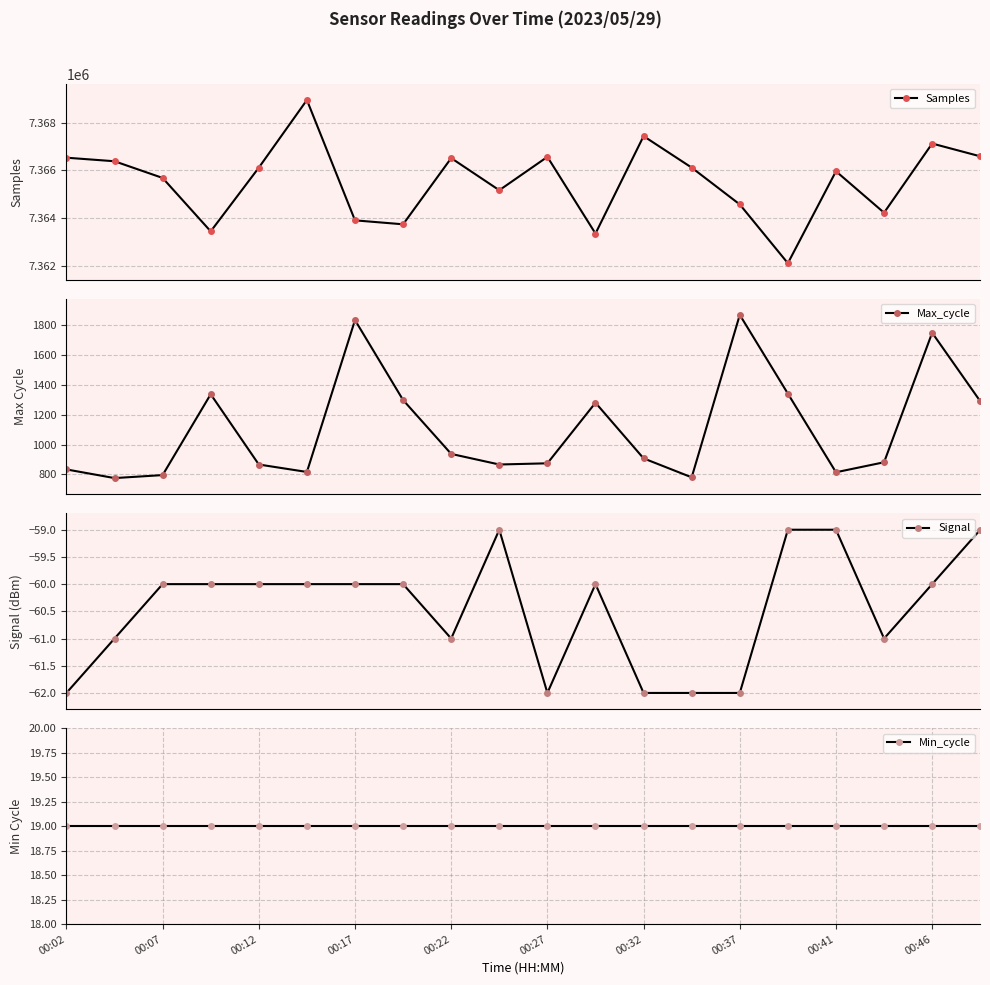

What is the value of the Samples point at the 5th from the left?

7366117